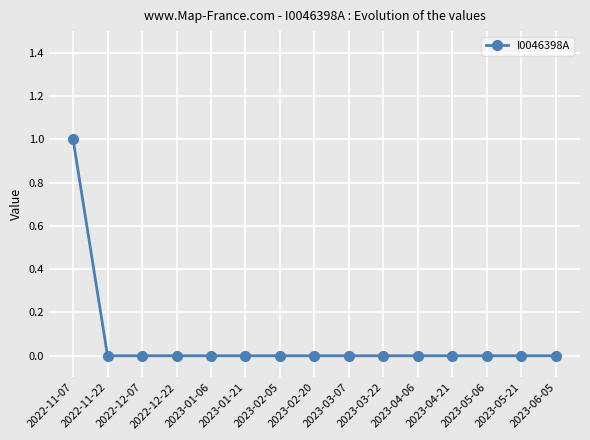

What is the greatest value displayed?

1